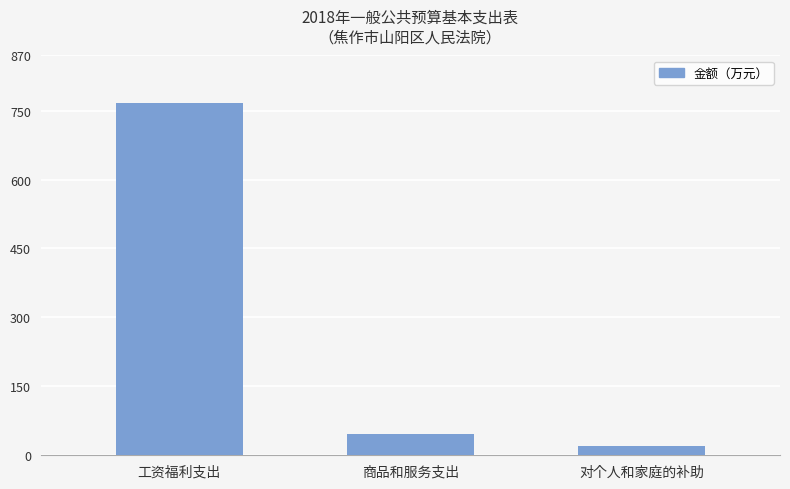

At which category does the chart reach its peak across all series?

工资福利支出